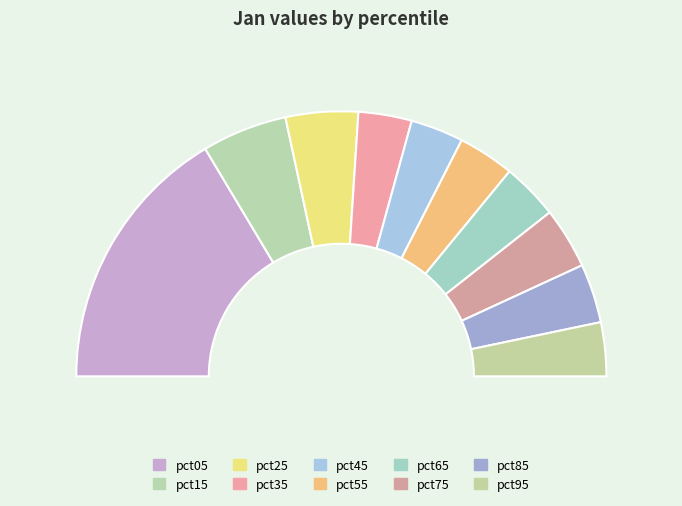

Which category has the biggest portion of the pie?

pct05